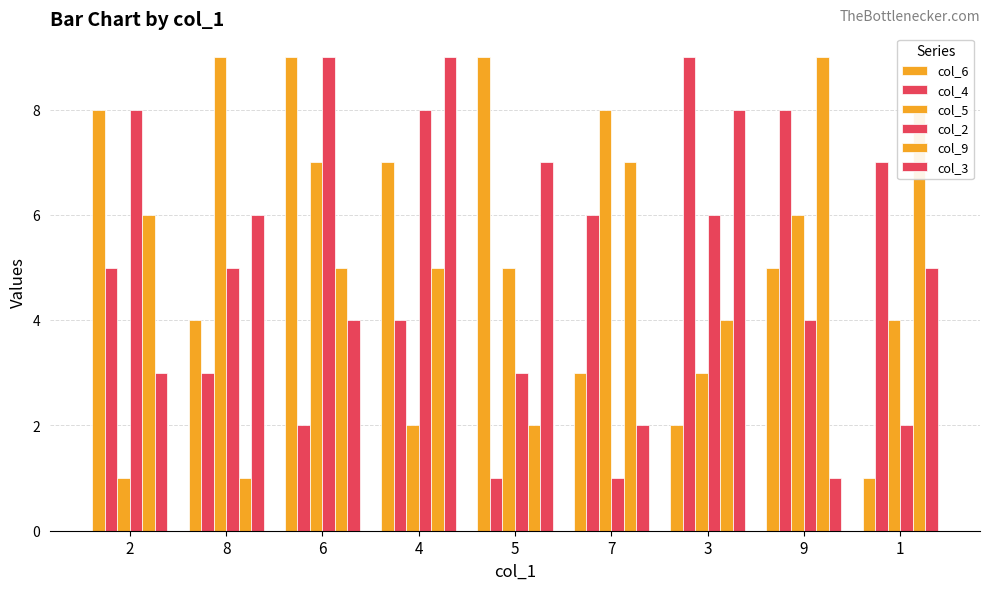

Which series has the largest total across all categories?

col_6